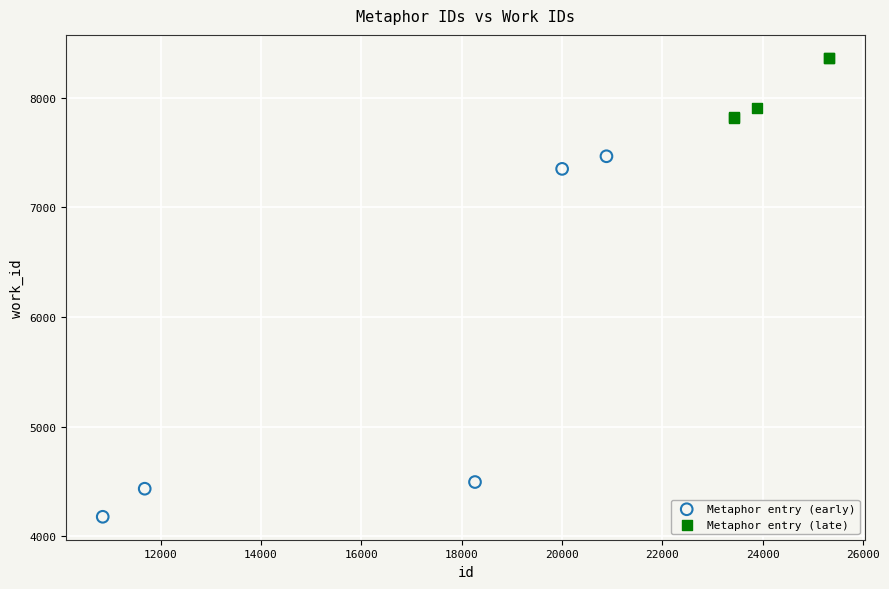

What are all the series names shown in the legend?

Metaphor entry (early), Metaphor entry (late)